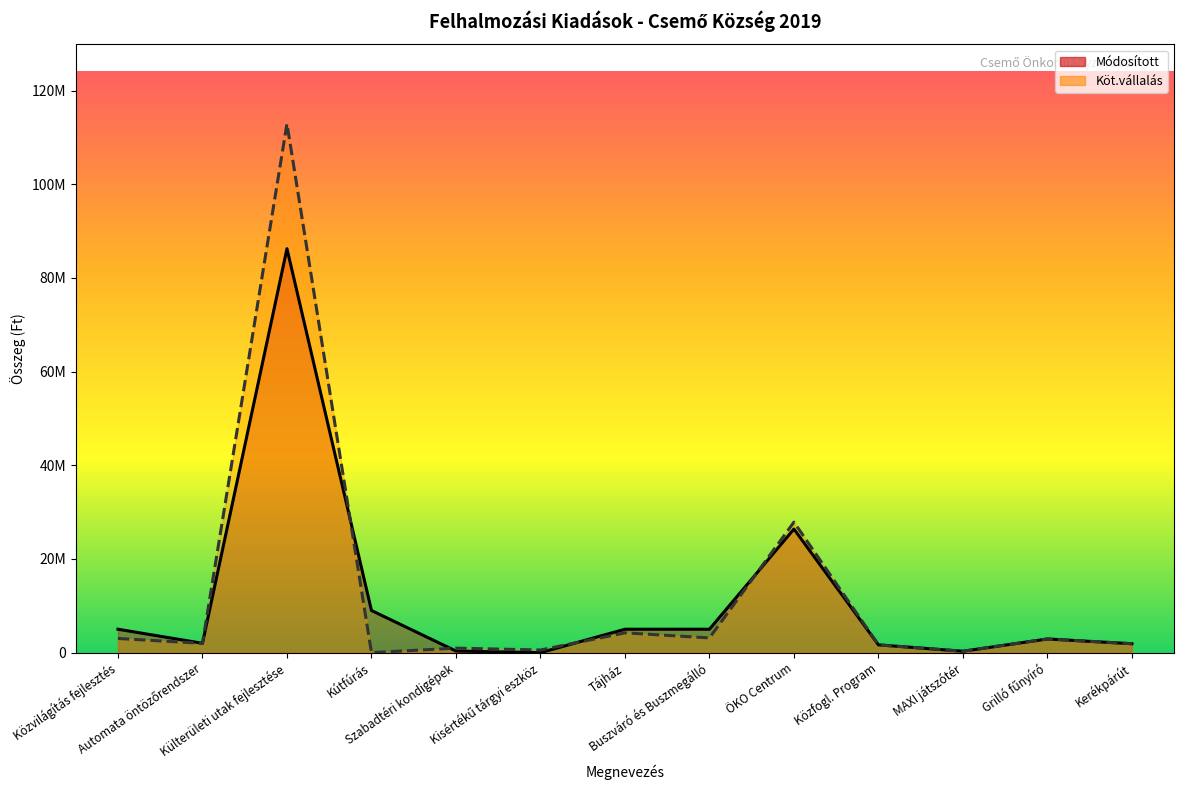

What are all the series names shown in the legend?

Módosított, Köt.vállalás